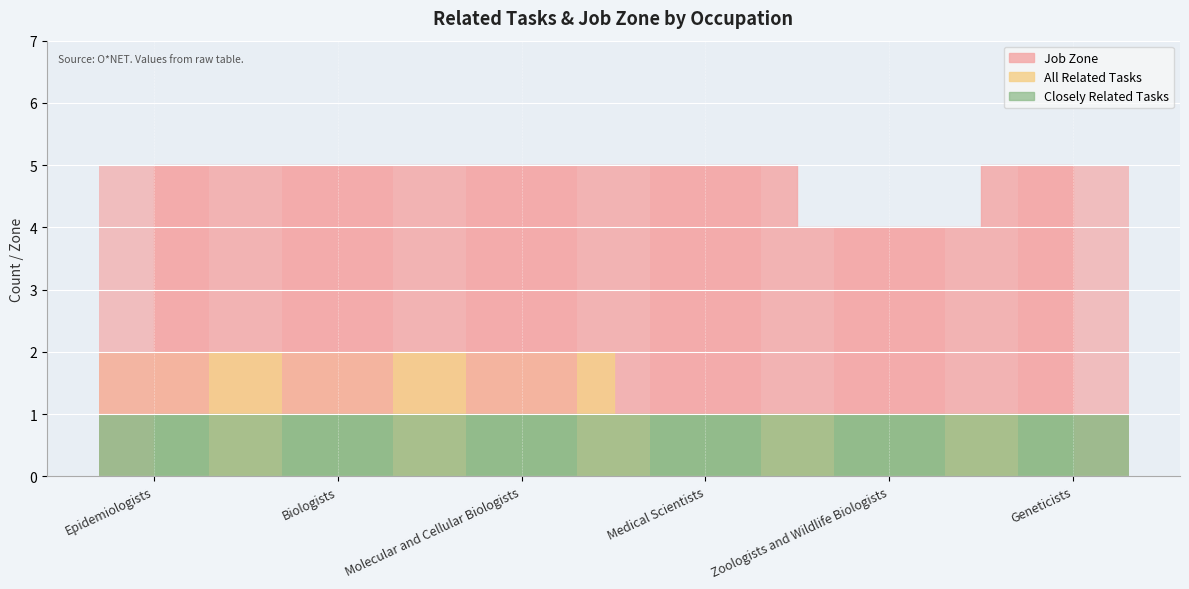

What is the sum of all Job Zone values?

29